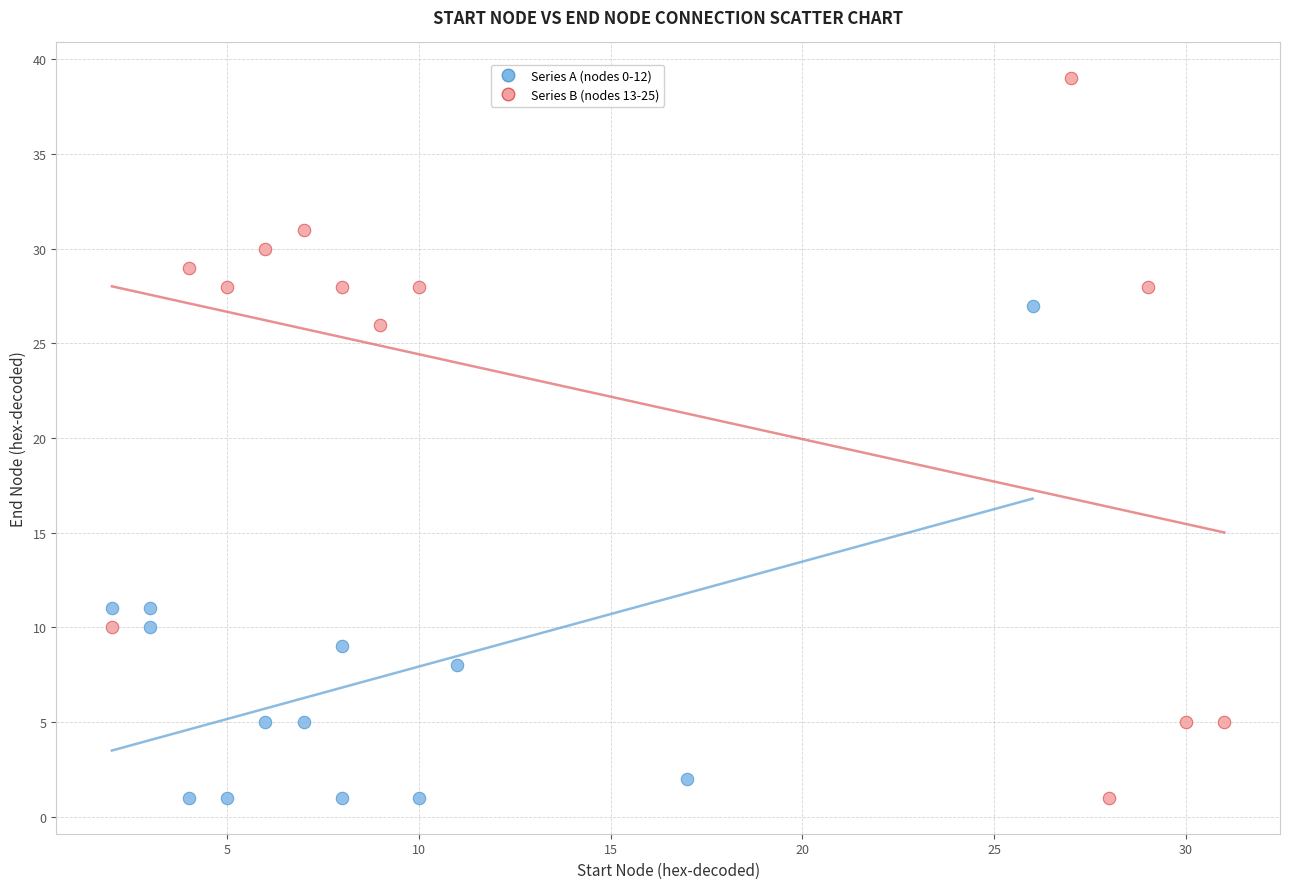

Which series has the largest Y range (max minus min)?

Series B (nodes 13-25)